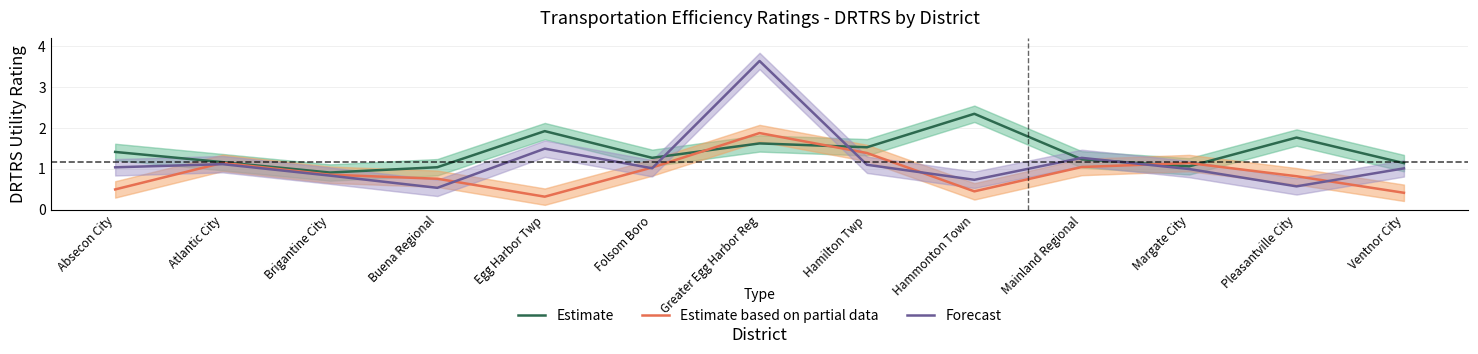

What is the total value across all series at Hammonton Town?

3.5